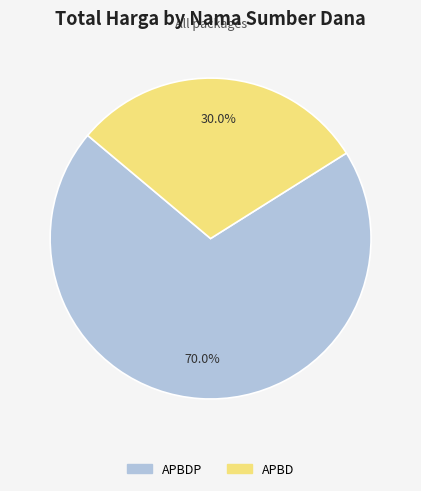

Is there a majority slice in this chart?

Yes